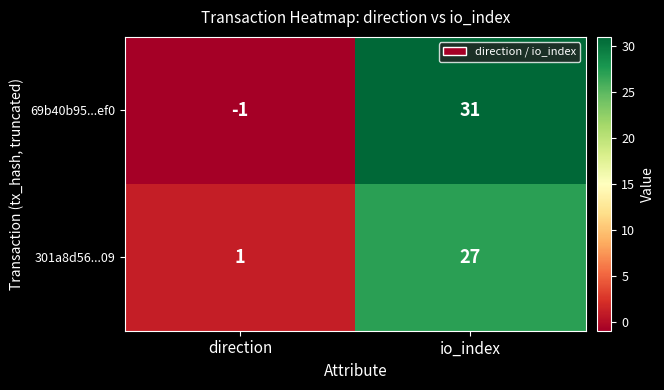

What is the total value across all series at io_index?

58